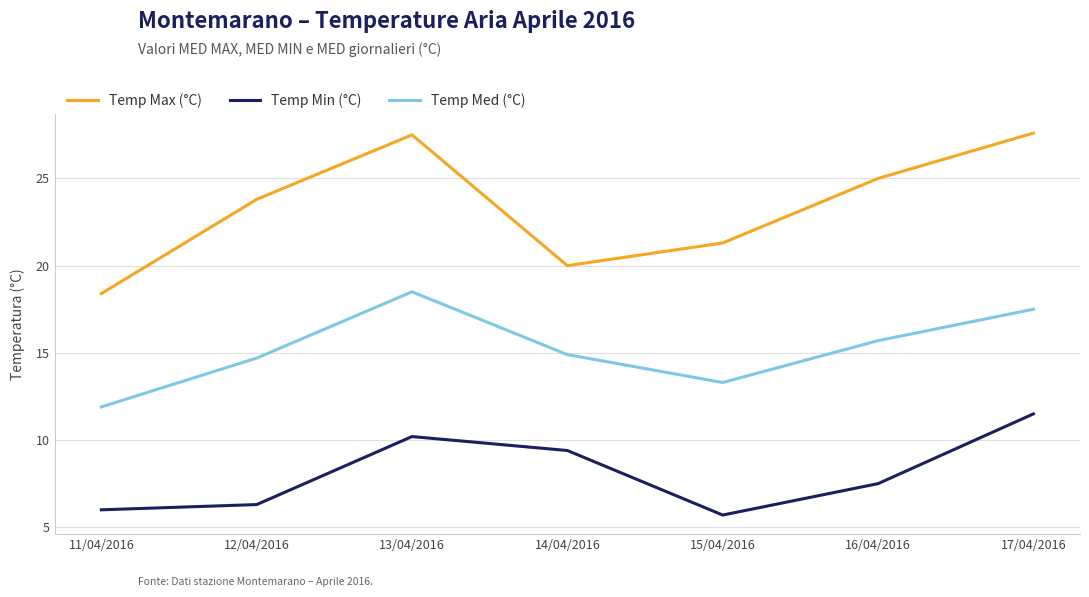

At how many categories does at least one series exceed 10?

7